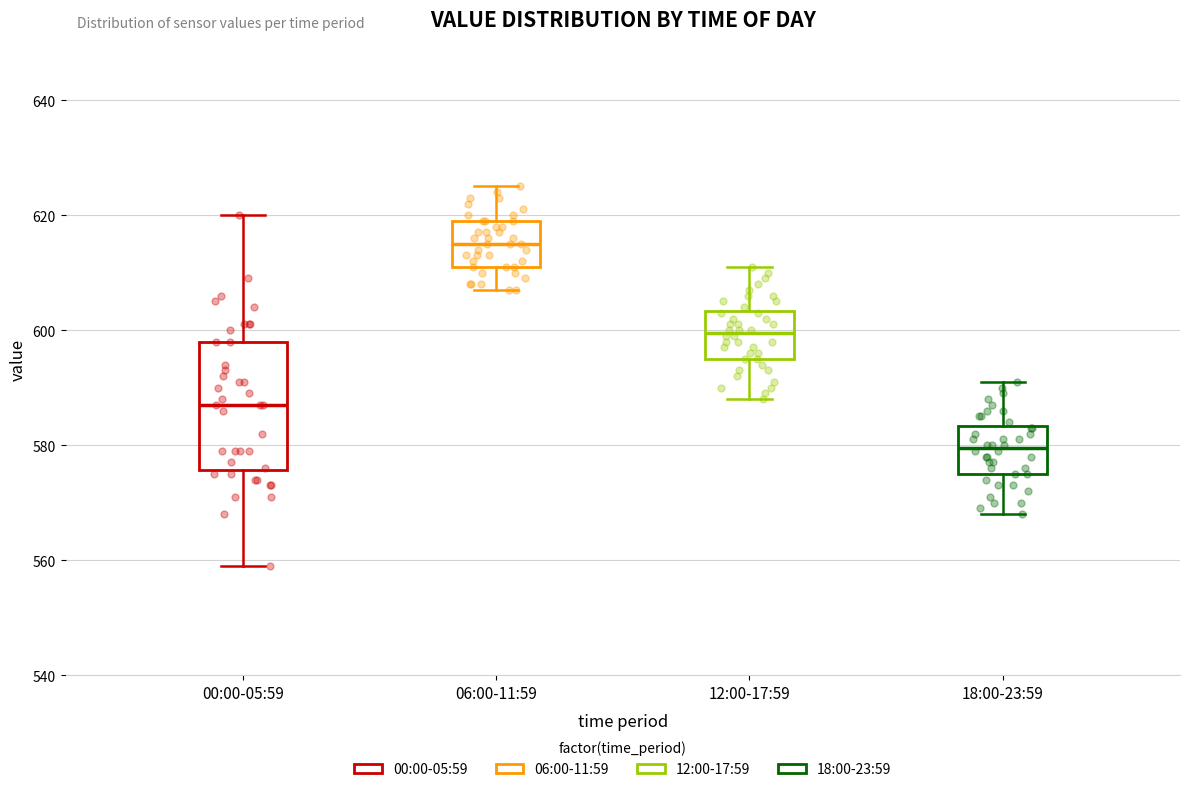

Reading left to right, read every box against the y-axis: the position of its median line, the range the box covers, and the ends of its whiskers. The values are not printed on the chart, so give them approximately, as read against the axis.

00:00-05:59: median 588, box 576 to 598, whiskers 560 to 620
06:00-11:59: median 616, box 612 to 620, whiskers 608 to 626
12:00-17:59: median 600, box 596 to 604, whiskers 588 to 612
18:00-23:59: median 580, box 576 to 584, whiskers 568 to 592